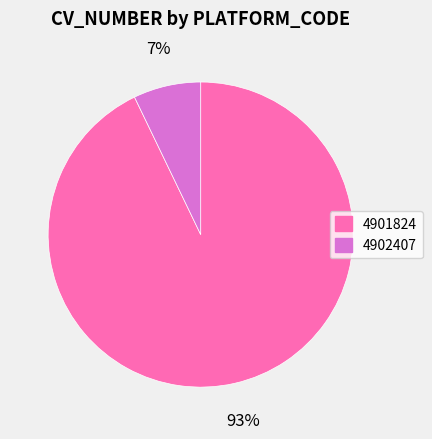

Is it true that 4902407 is 7% of the pie?

True